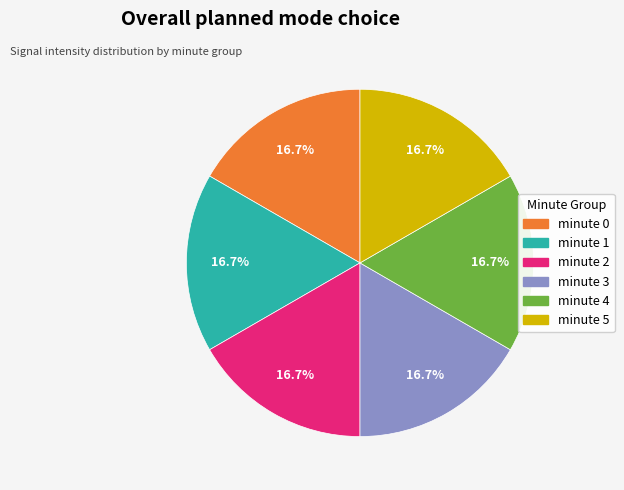

Is there a majority slice in this chart?

No